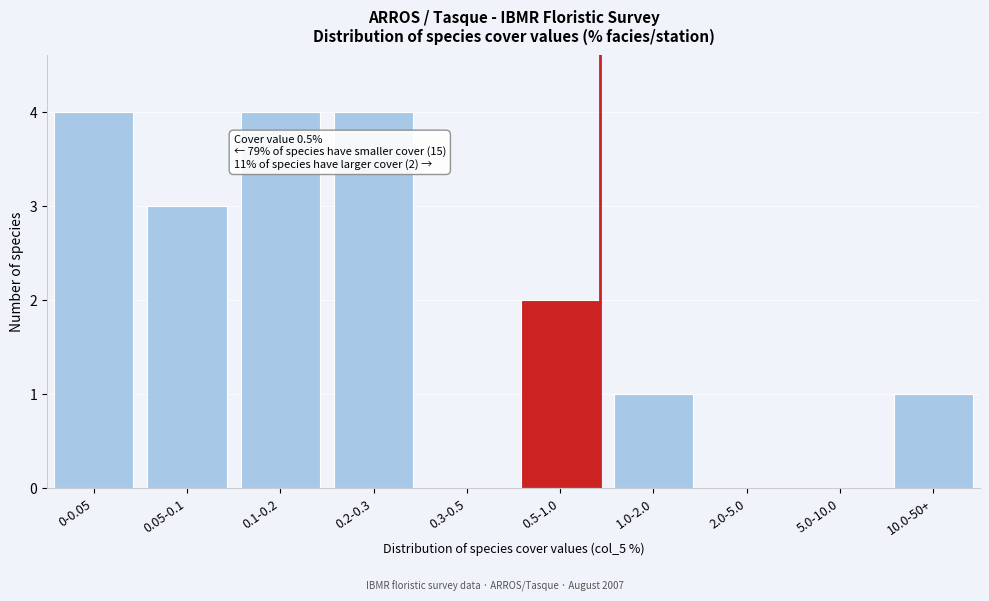

Reading left to right, transcribe all the data shown in this chart.

0-0.05=4	0.05-0.1=3	0.1-0.2=4	0.2-0.3=4	0.3-0.5=0	0.5-1.0=2	1.0-2.0=1	2.0-5.0=0	5.0-10.0=0	10.0-50+=1